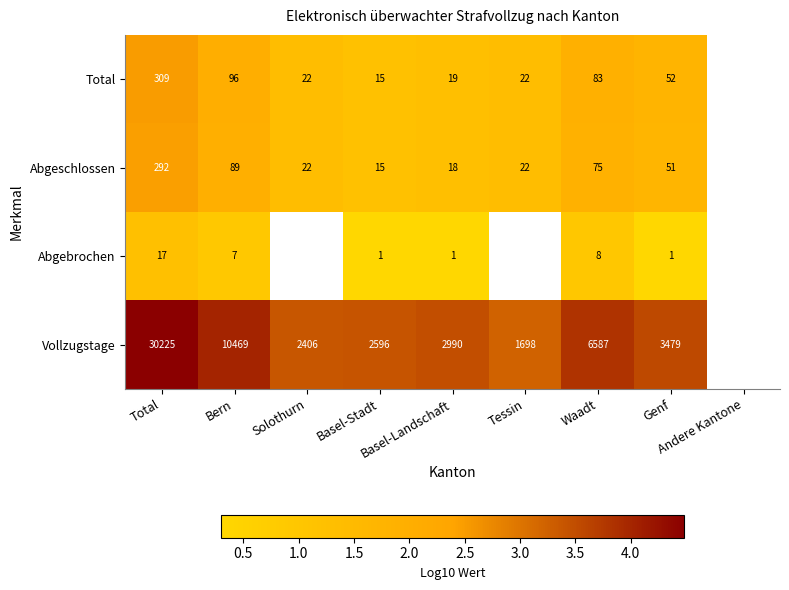

Count the number of categories in the chart.

9